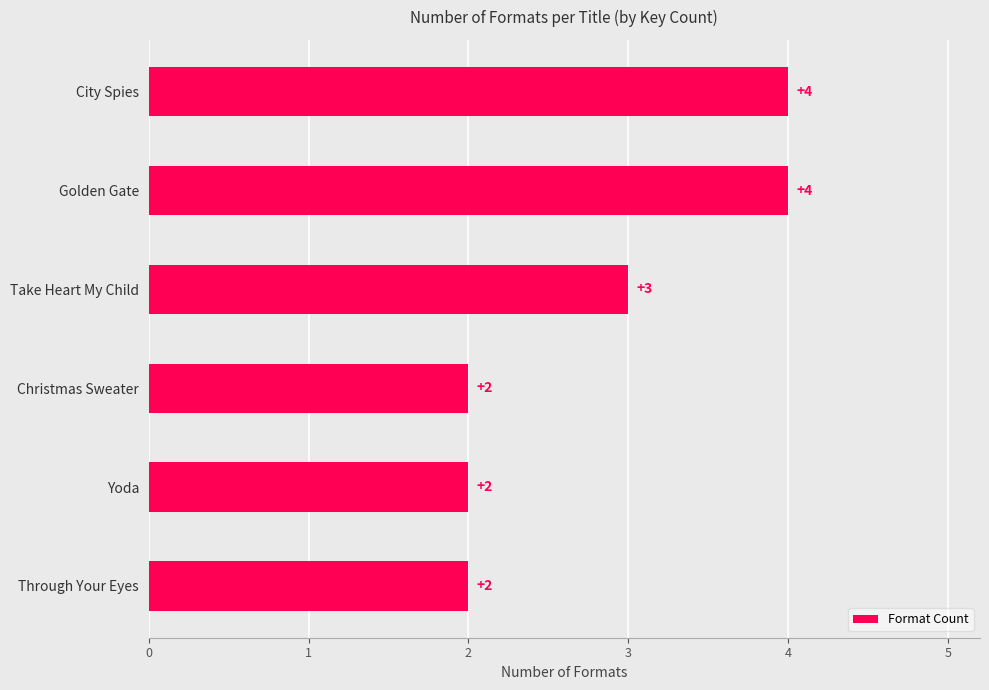

What is the sum of all values?

17